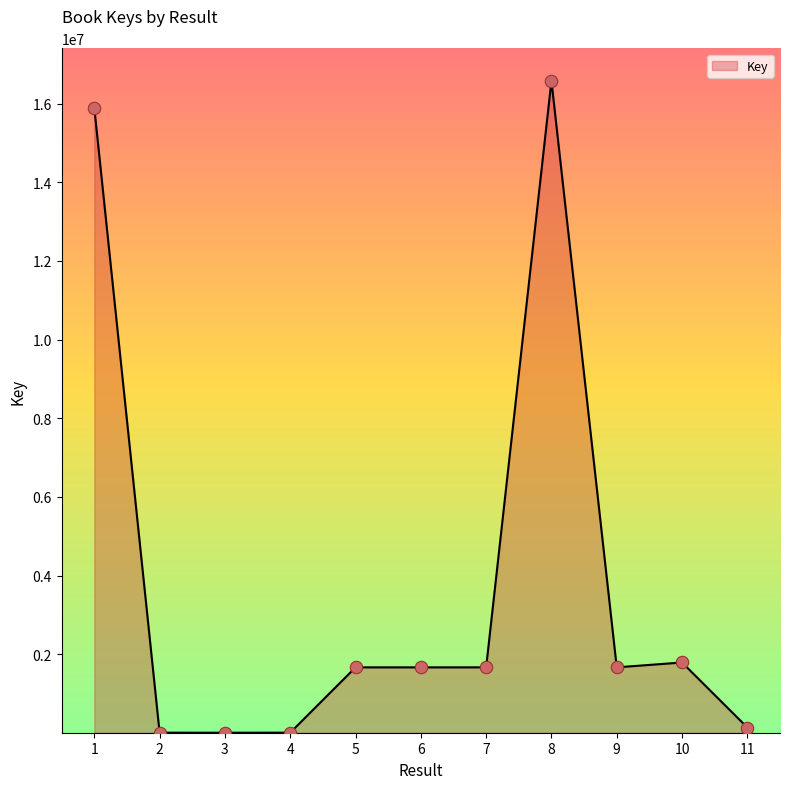

Between 1 and 5, which is larger?

1